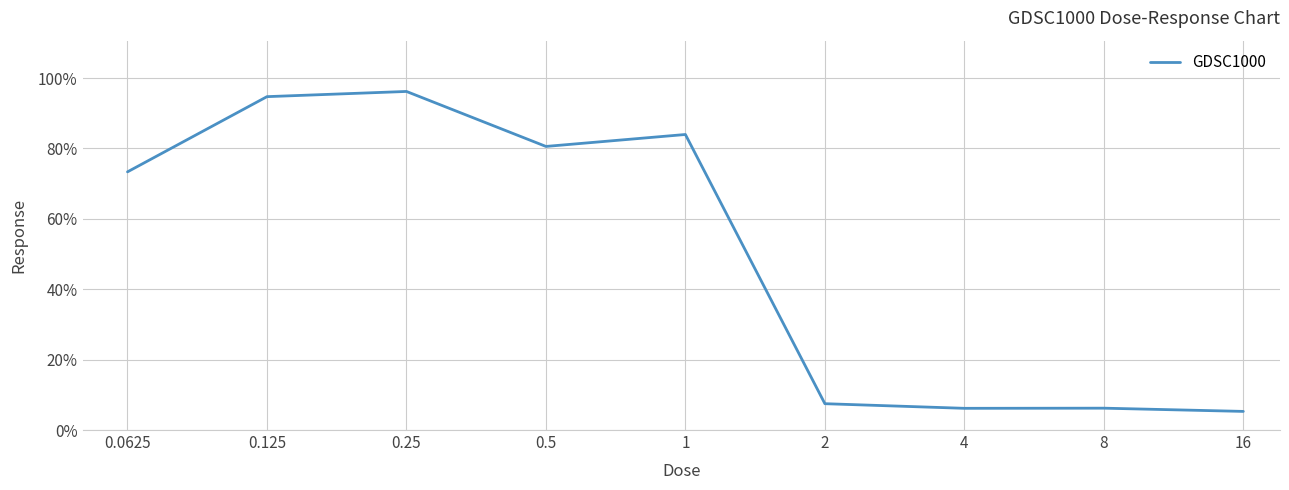

What is the smallest value displayed?

5.3